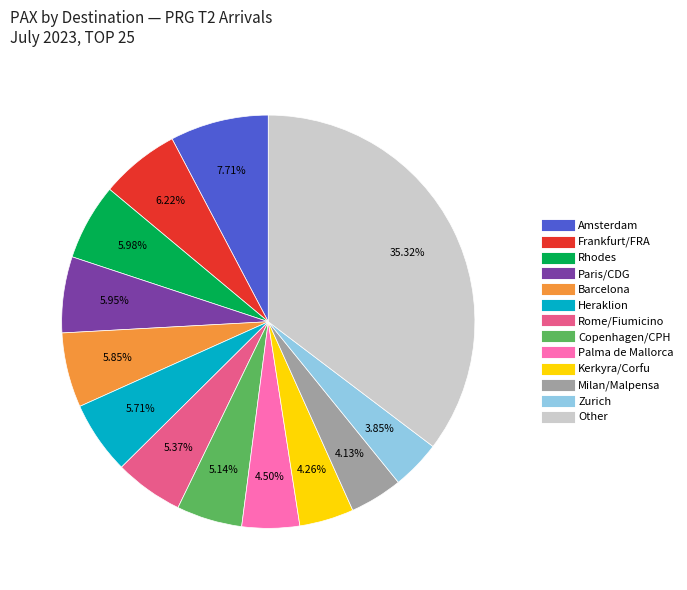

Does any single category account for the majority?

No